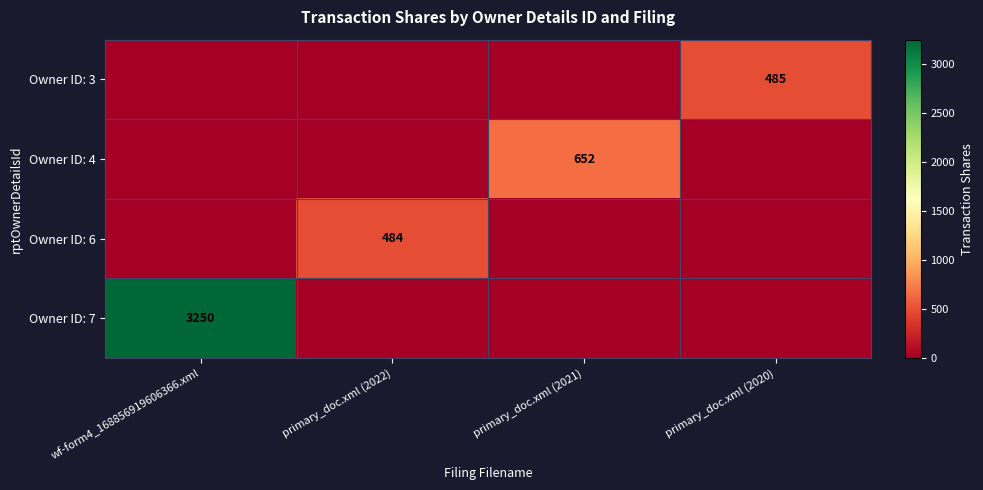

True or false: Owner ID: 6 has a value of 781 at primary_doc.xml (2022).

False